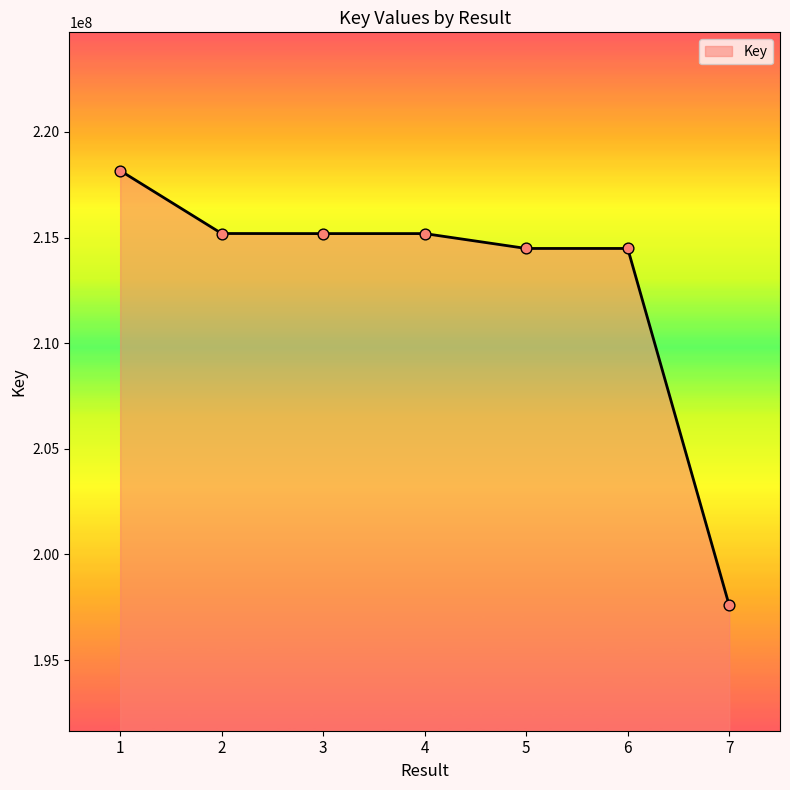

Between 1 and 5, which is larger?

1